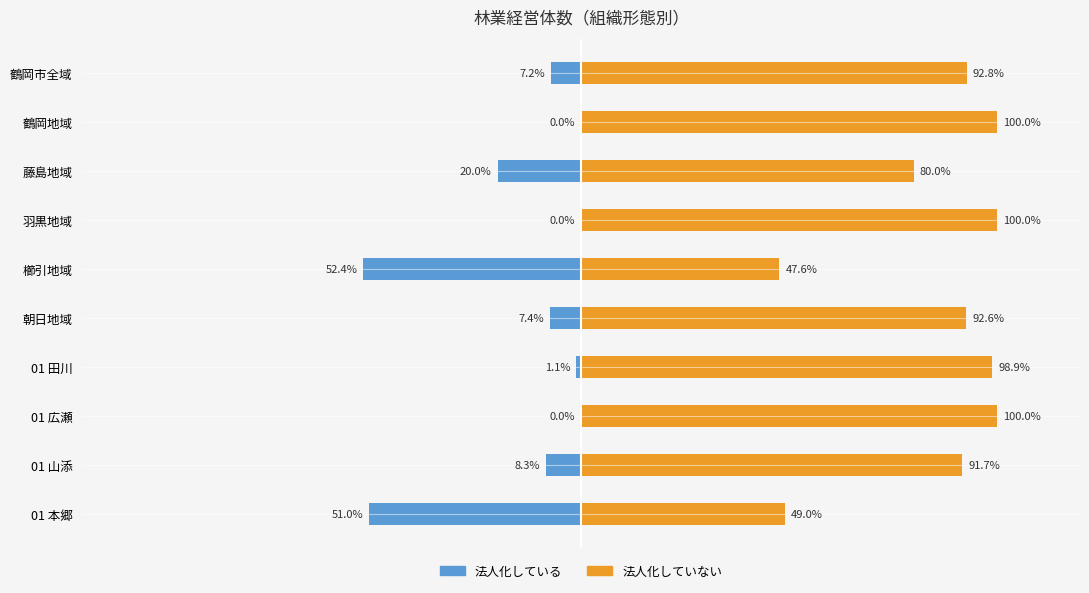

Reading right to left, list all the values displayed in this chart.

法人化している: -51.0	-8.3	0.0	-1.1	-7.4	-52.4	0.0	-20.0	0.0	-7.2
法人化していない: 49.0	91.7	100.0	98.9	92.6	47.6	100.0	80.0	100.0	92.8